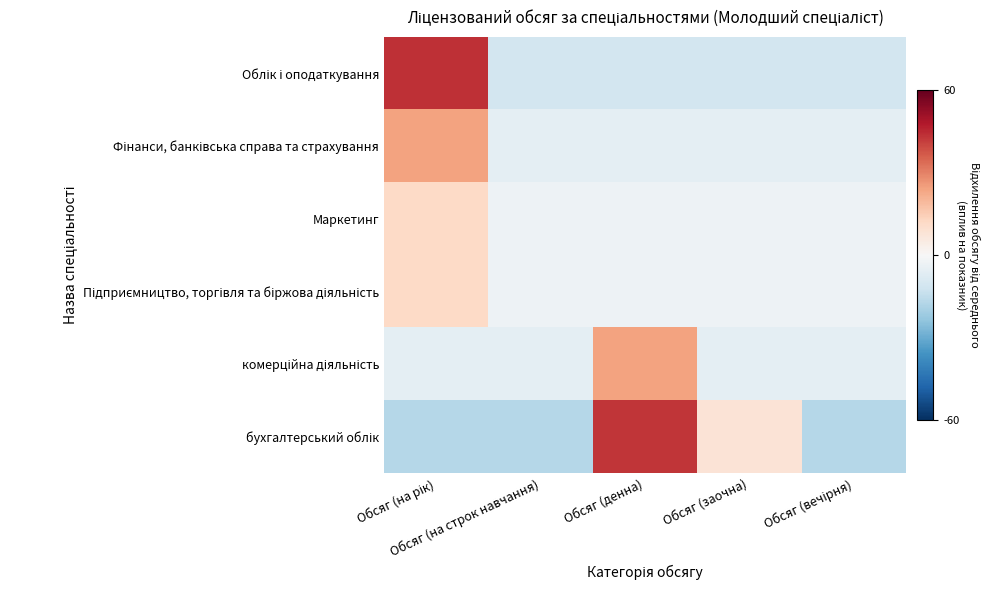

What is the spread (max minus min) of values at Обсяг (на рік)?

61